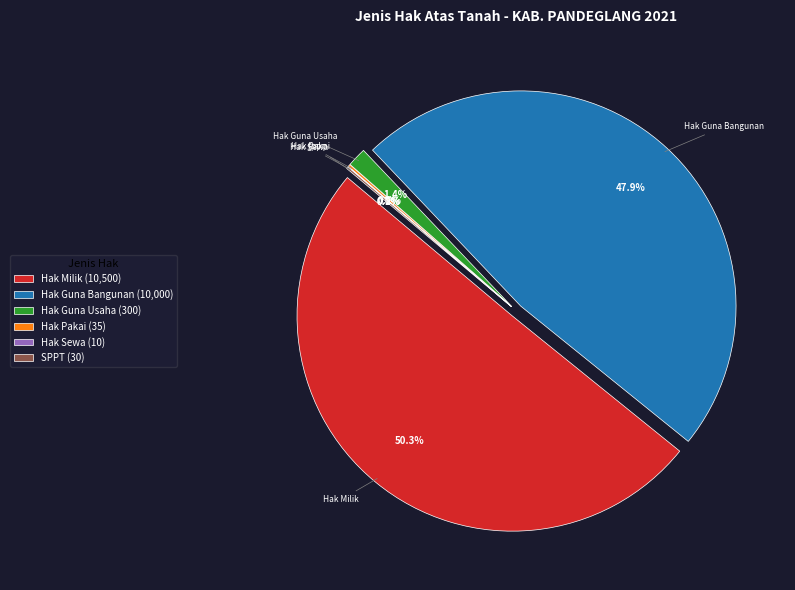

To the nearest percent, what is the difference between the Hak Guna Bangunan and SPPT slice percentages?

48%